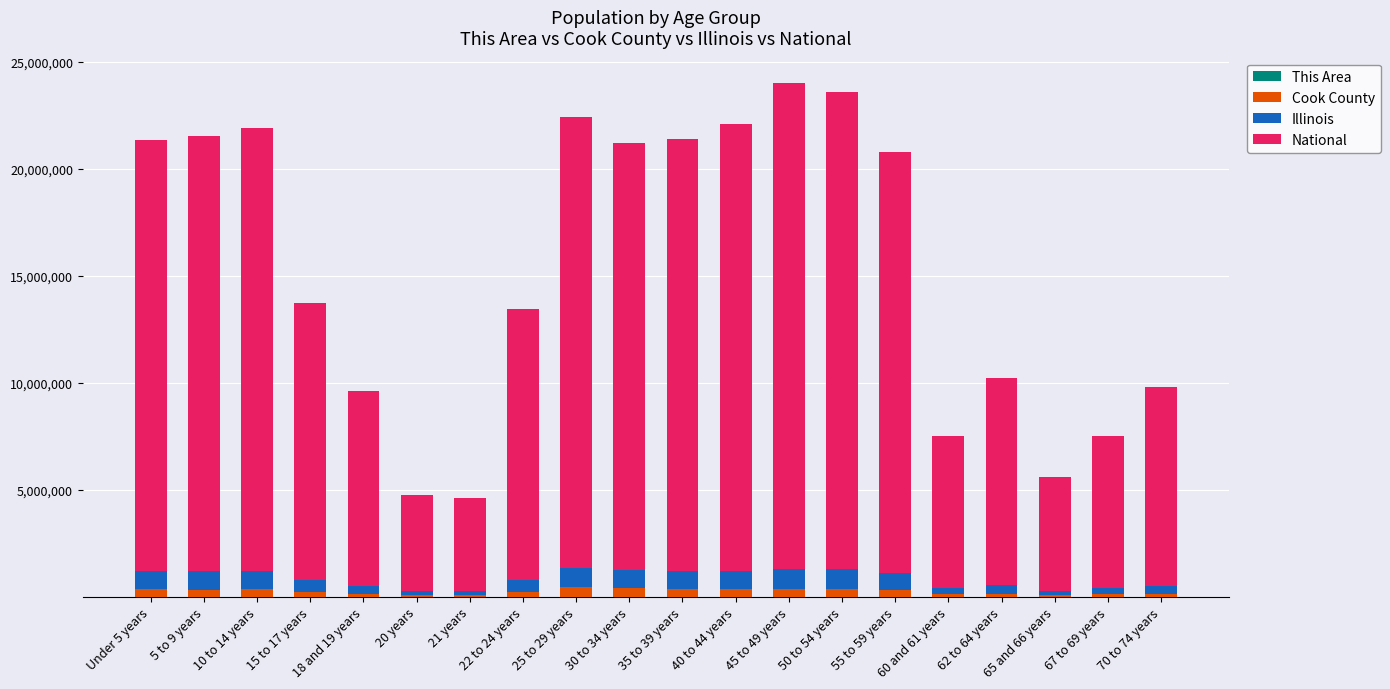

At which category is the sum across all series the highest?

45 to 49 years